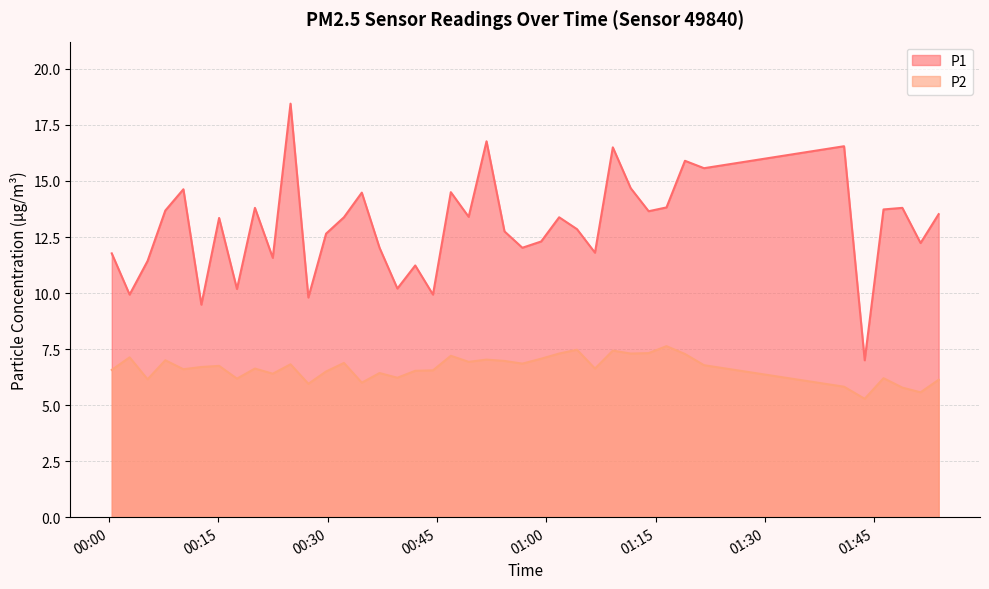

List the series in order of their overall mean, lowest first.

P2, P1